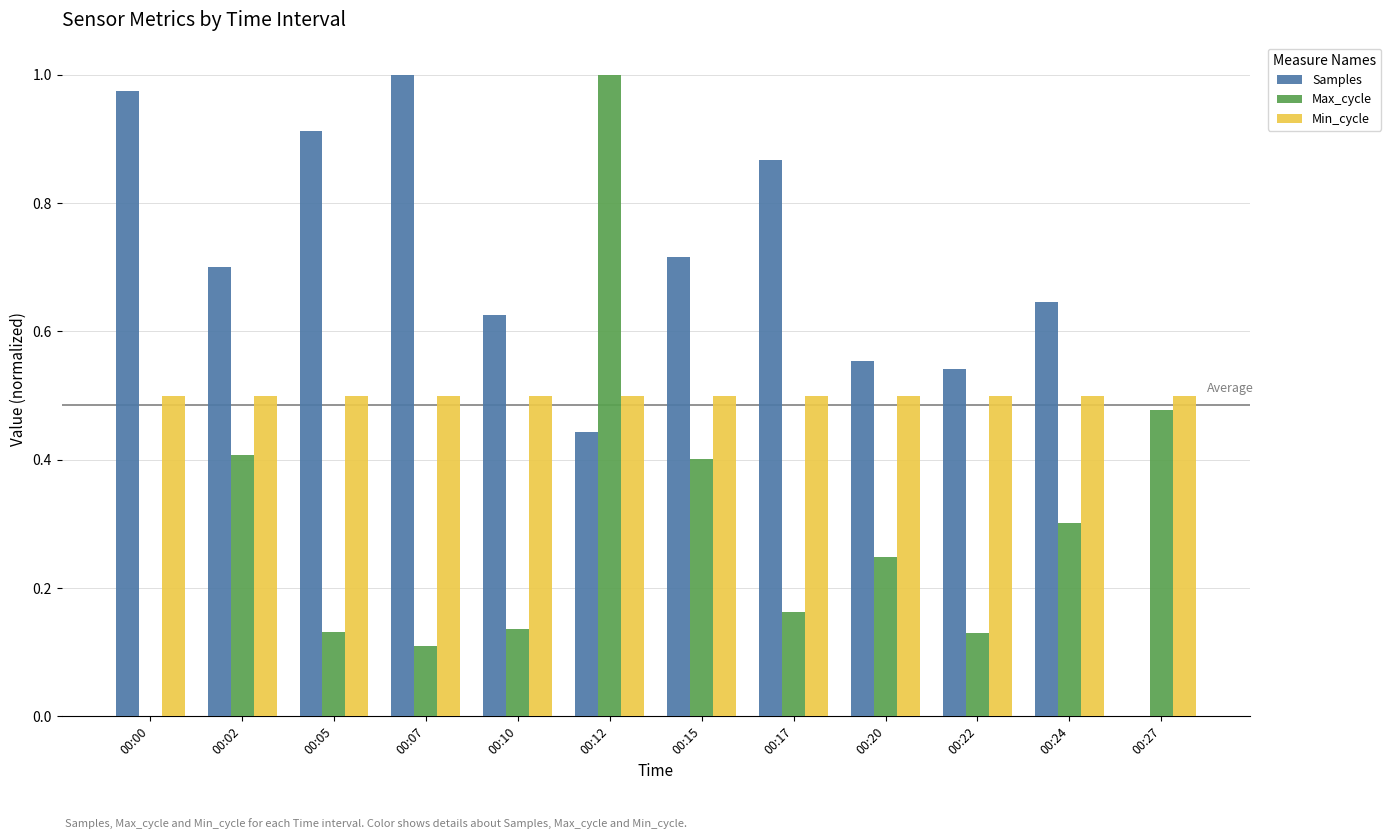

True or false: Min_cycle has a value of 0.5 at 00:05.

True